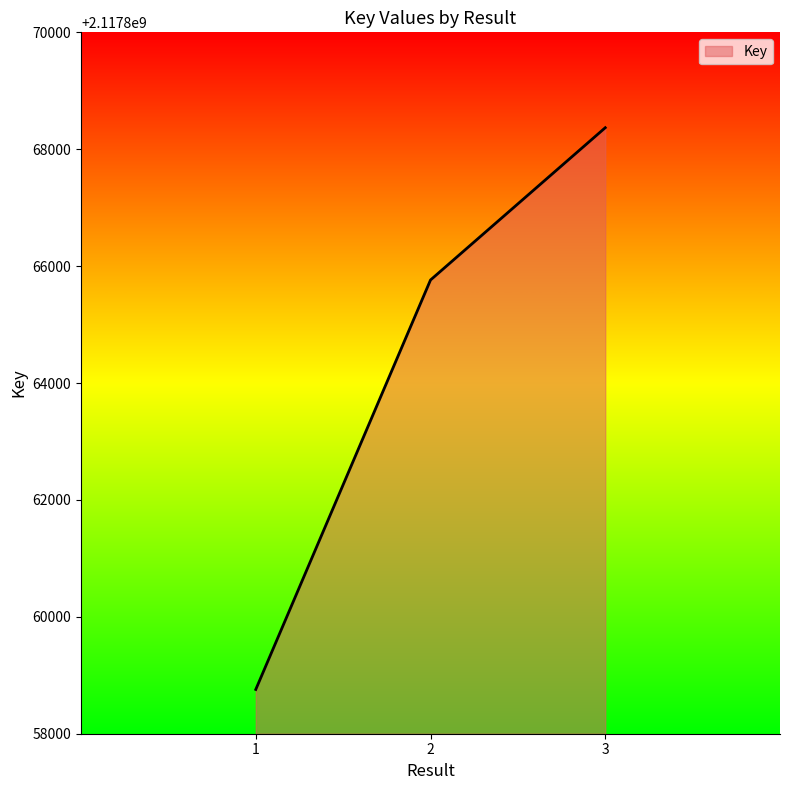

The value at 3 is 3366268128. True or false?

False